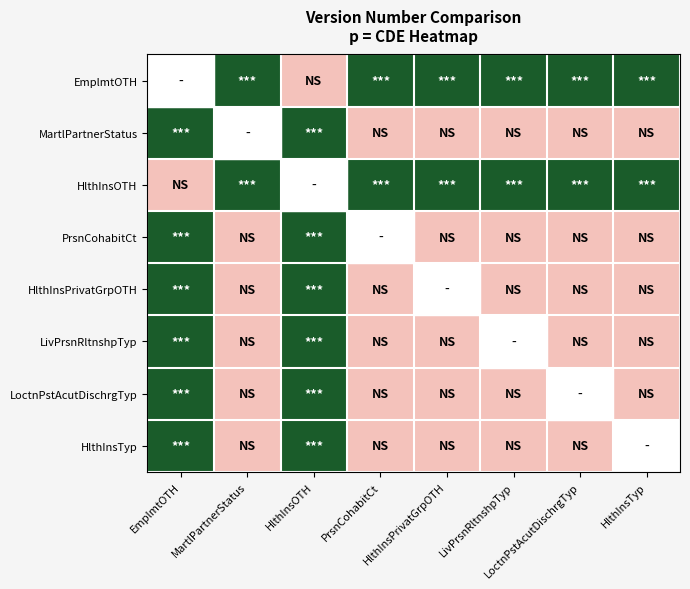

How many data points in HlthInsPrivatGrpOTH are above 0?

2